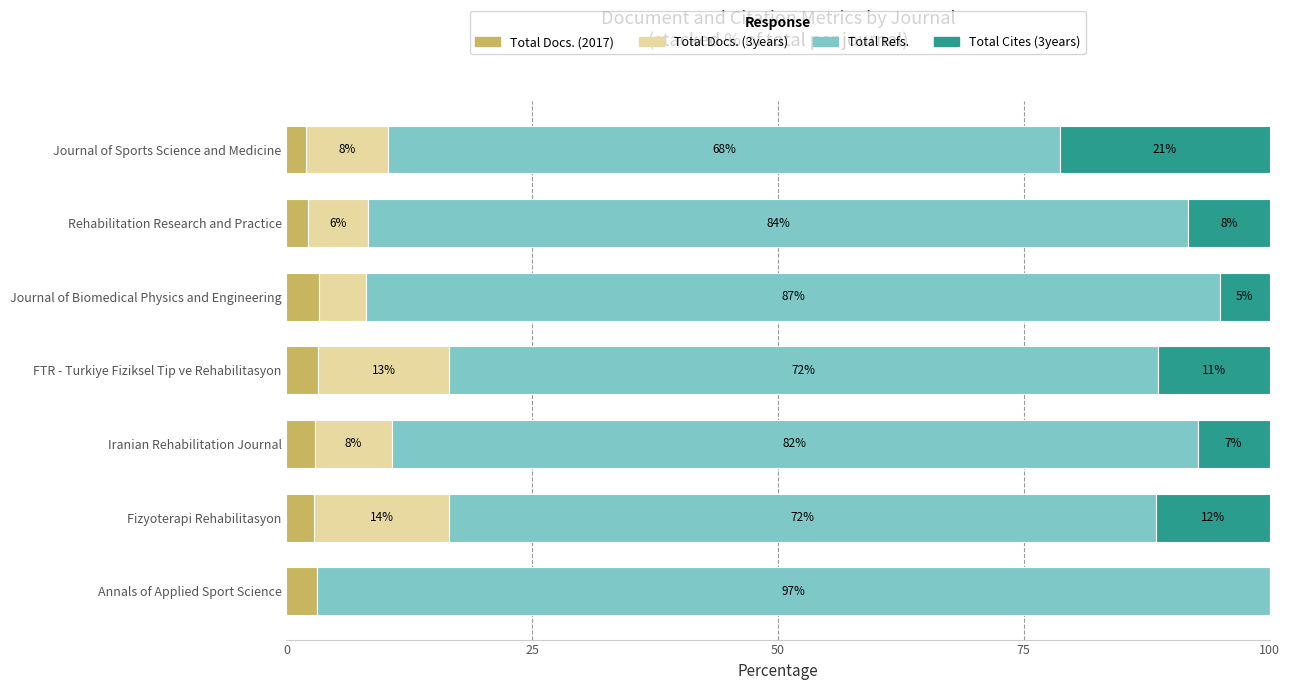

Reading left to right, transcribe all the data shown in this chart.

Total Docs. (2017): 2.0	2.2	3.3	3.2	2.9	2.8	3.1
Total Docs. (3years): 8.4	6.1	4.8	13.4	7.8	13.7	0.0
Total Refs.: 68.3	83.5	86.9	72.0	82.0	71.9	96.9
Total Cites (3years): 21.4	8.2	5.0	11.4	7.3	11.5	0.0